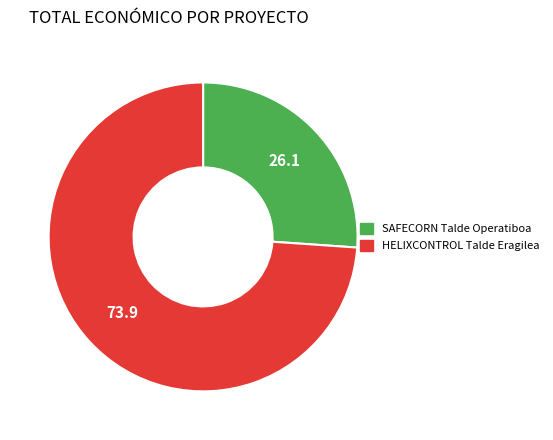

Does SAFECORN Talde Operatiboa account for over 50% of the chart?

No